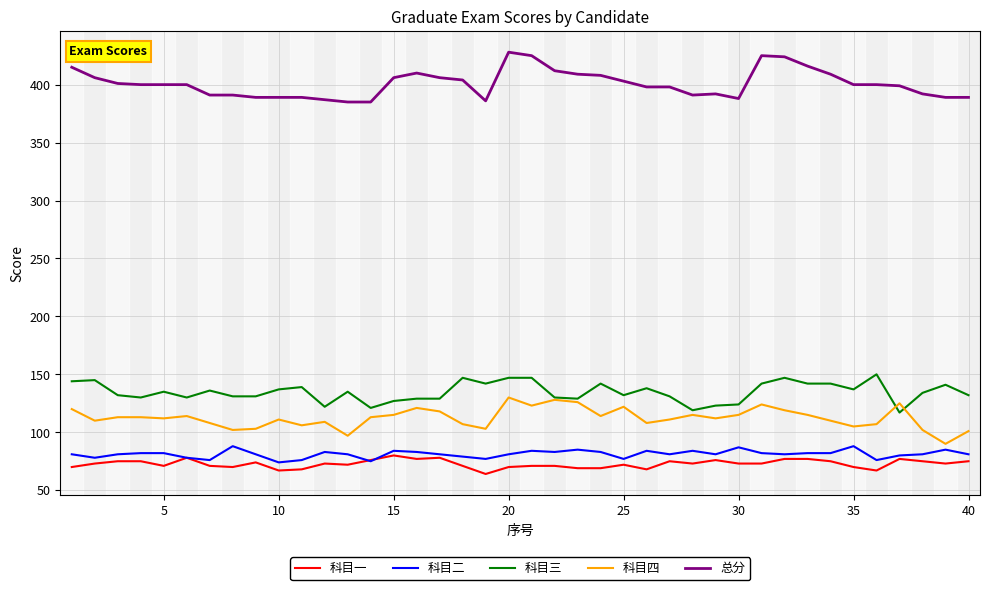

Which series has the largest total across all categories?

总分